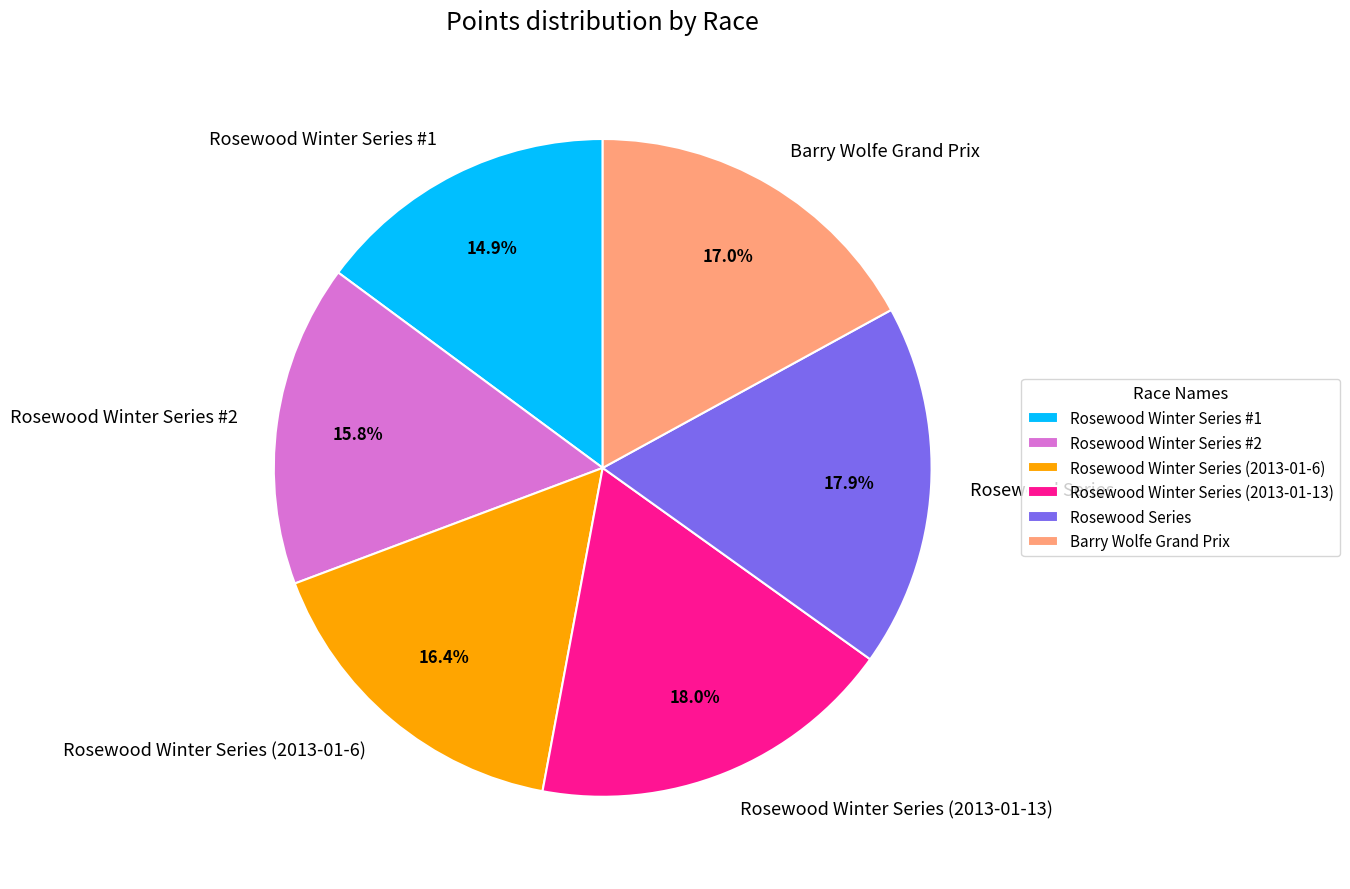

How many slices are in this pie chart?

6